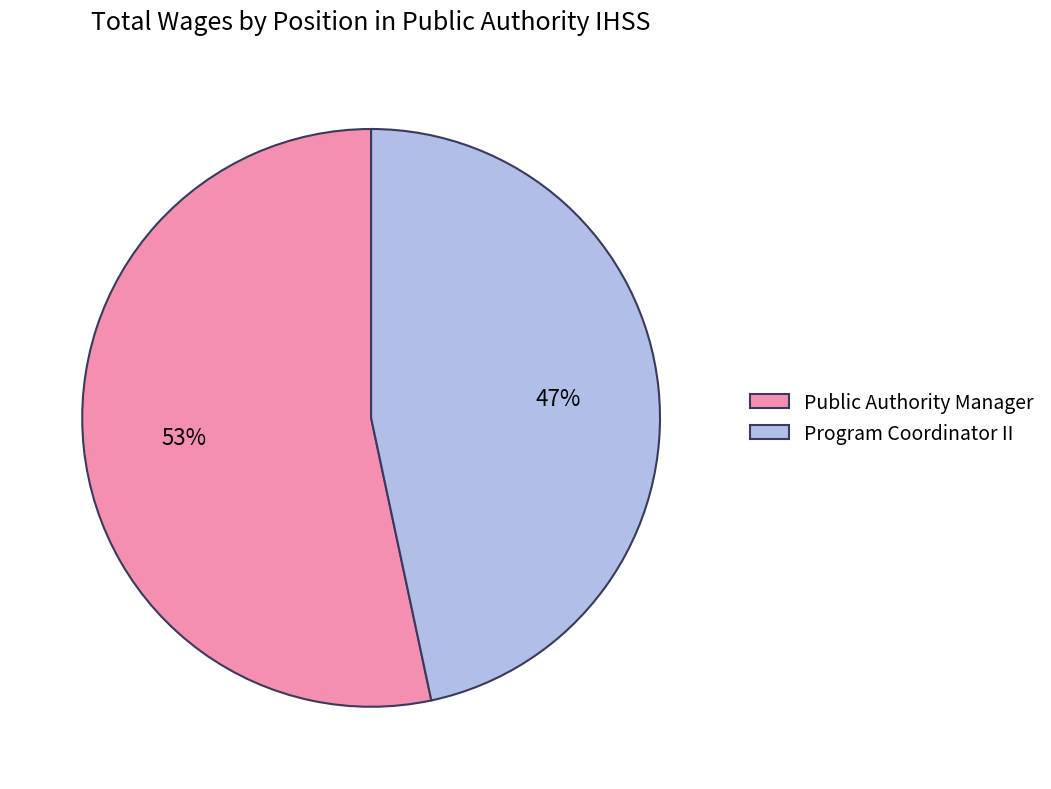

To the nearest percent, what portion does Public Authority Manager represent?

53%